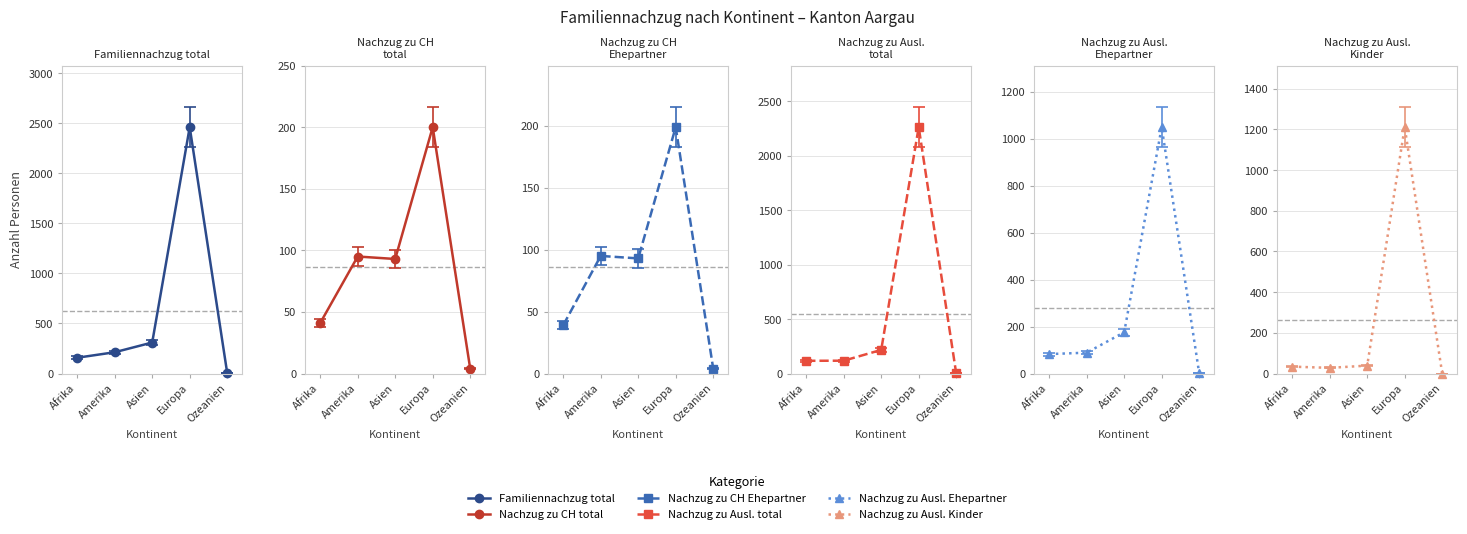

Is the value of Nachzug zu CH total (col_3) at Ozeanien greater than the value of Familiennachzug total (col_2) at Afrika?

No